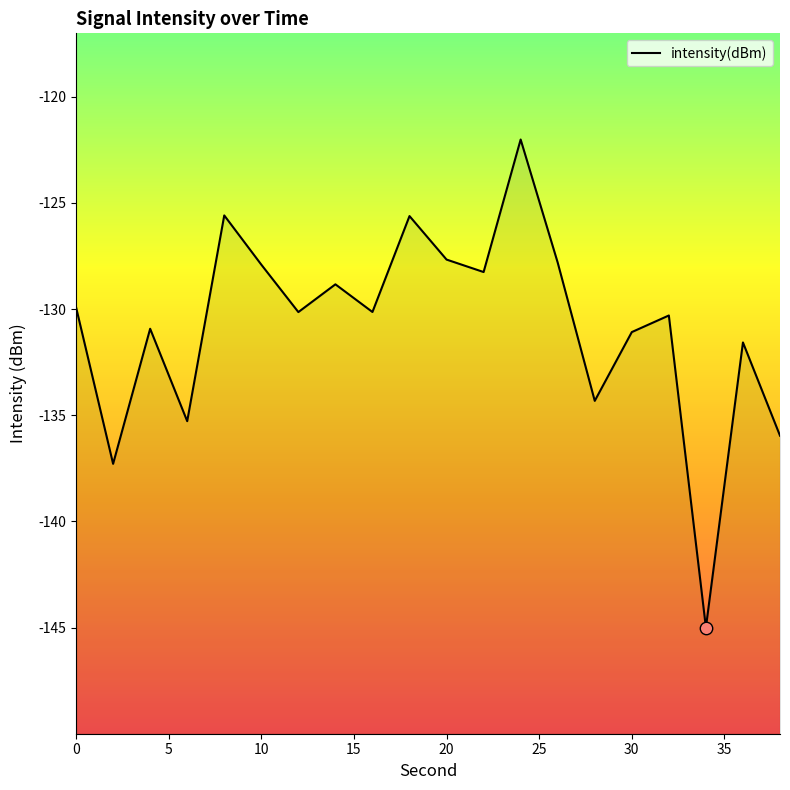

What is the change in value from 16 to 32?

-0.2